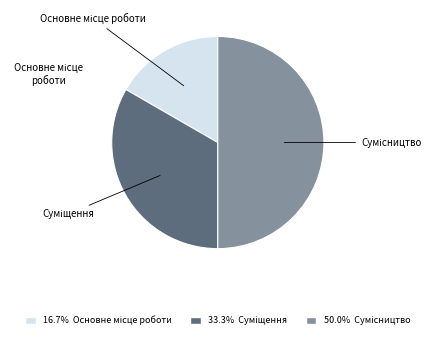

Does any single category account for the majority?

No